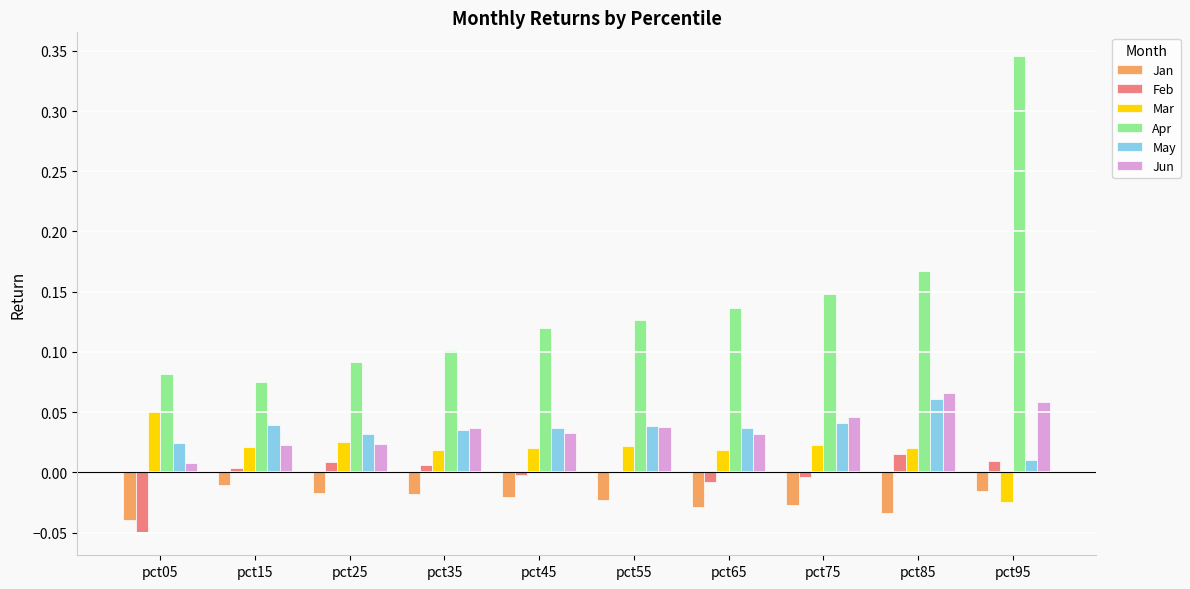

Which series has the widest spread of values?

Apr